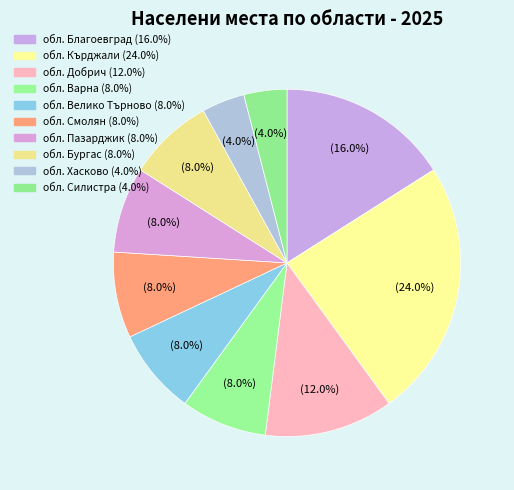

Does any single category account for the majority?

No